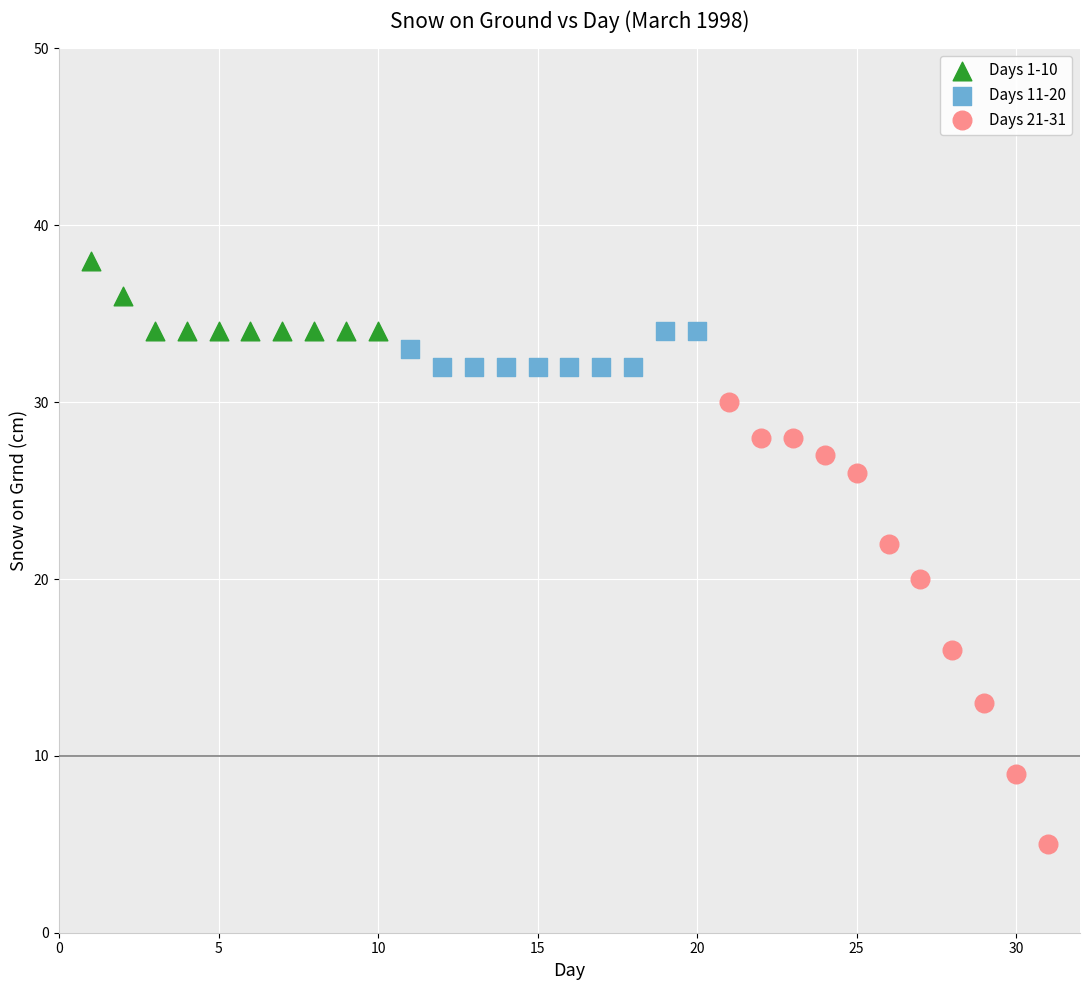

Which series reaches the maximum Y coordinate?

Days 1-10